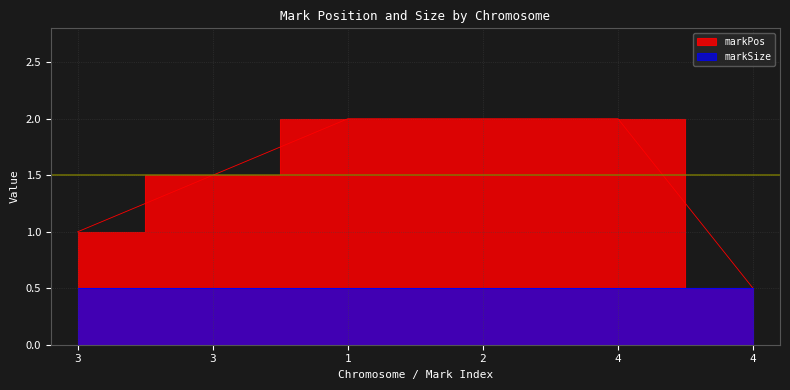

How many values are between 1 and 2?

5